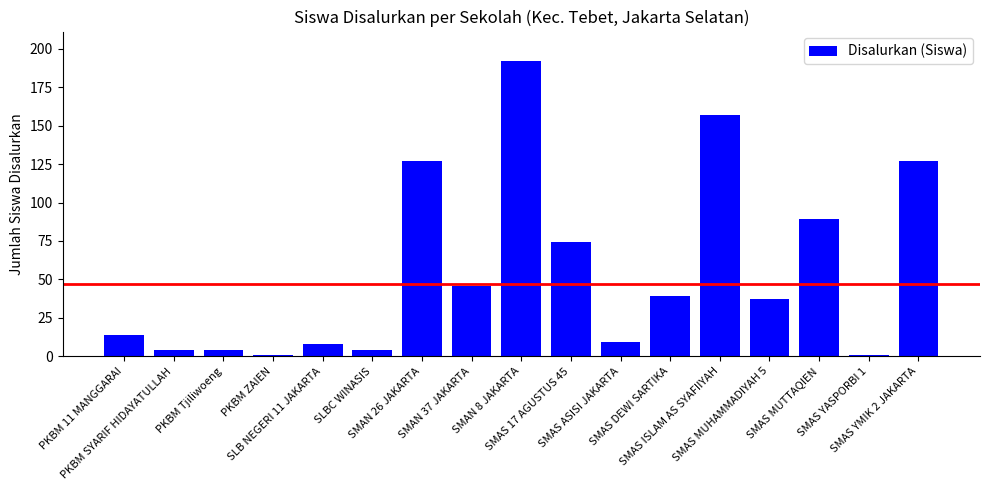

How many data points are less than 37?

8